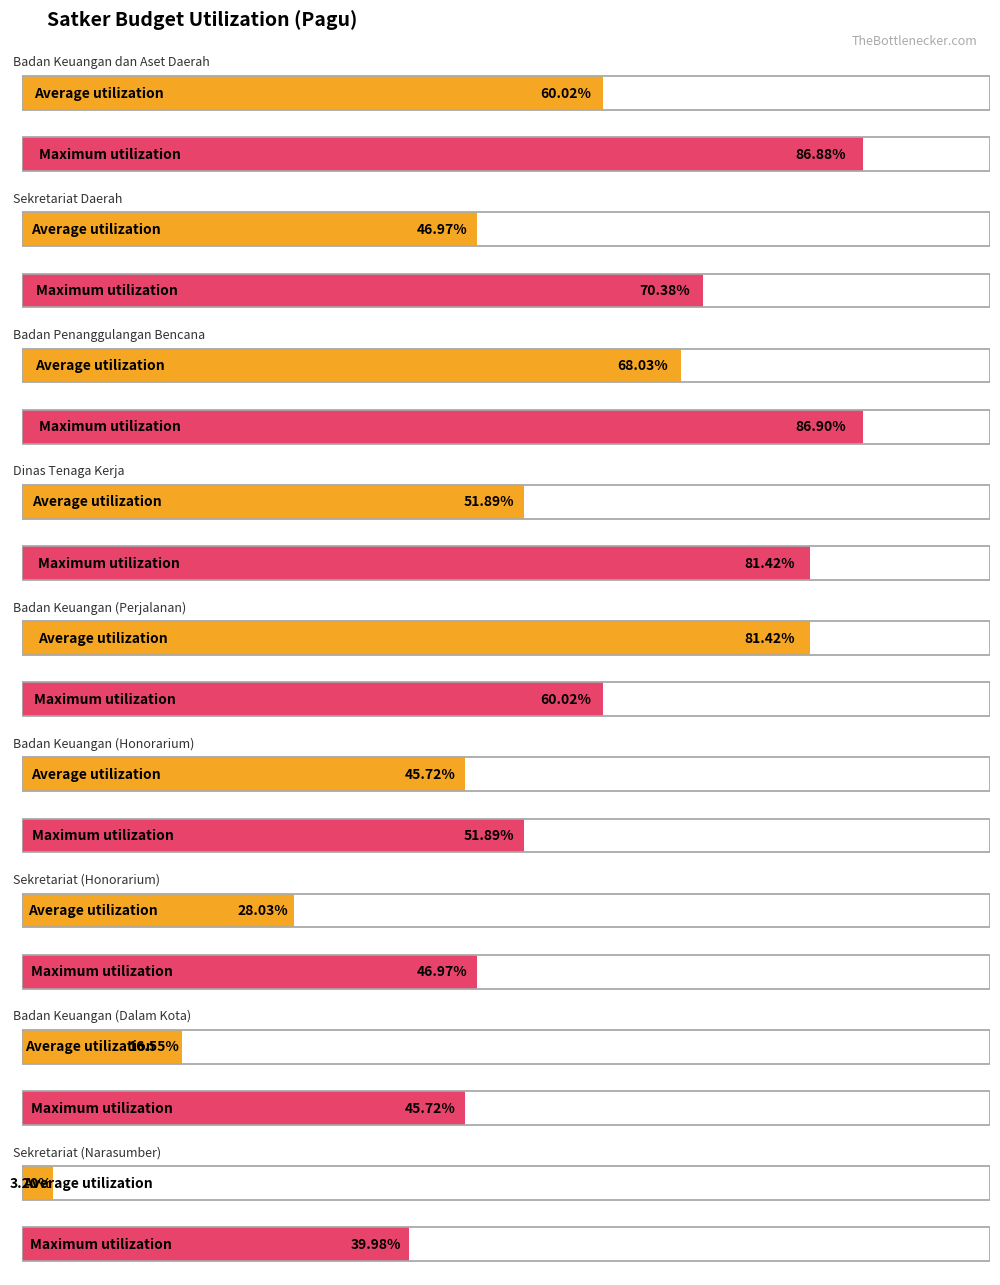

Does the chart contain any negative values?

No